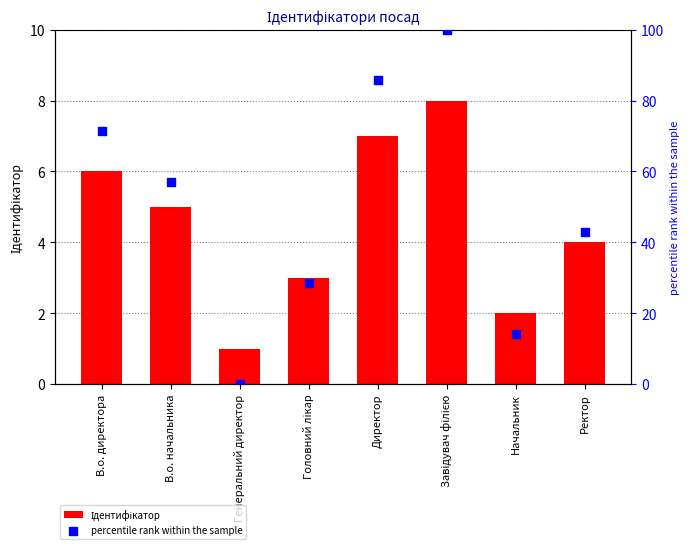

Which series has the largest Y range (max minus min)?

percentile rank within the sample